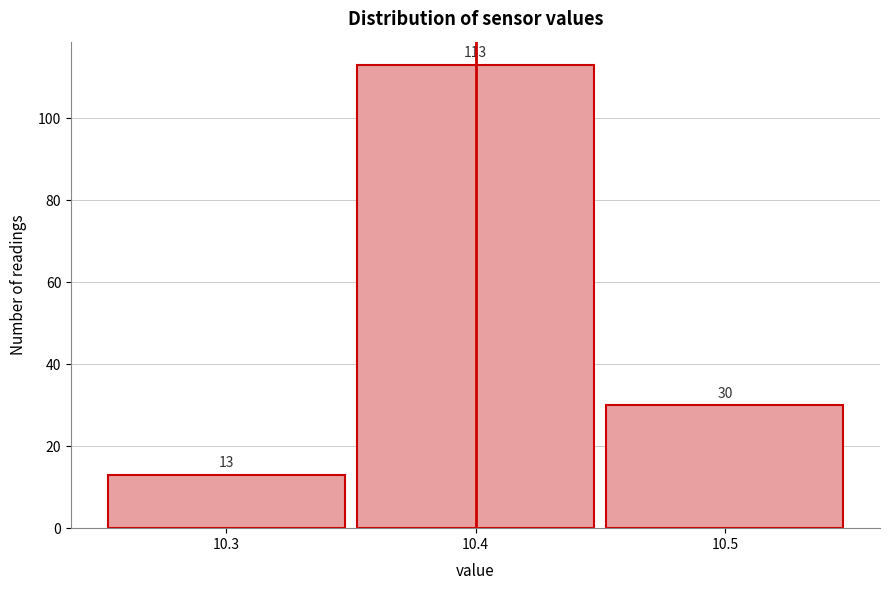

Reading left to right, transcribe this chart: for each bar, give the range it covers on the x-axis and its height.

10.25 to 10.35: 13
10.35 to 10.45: 113
10.45 to 10.55: 30